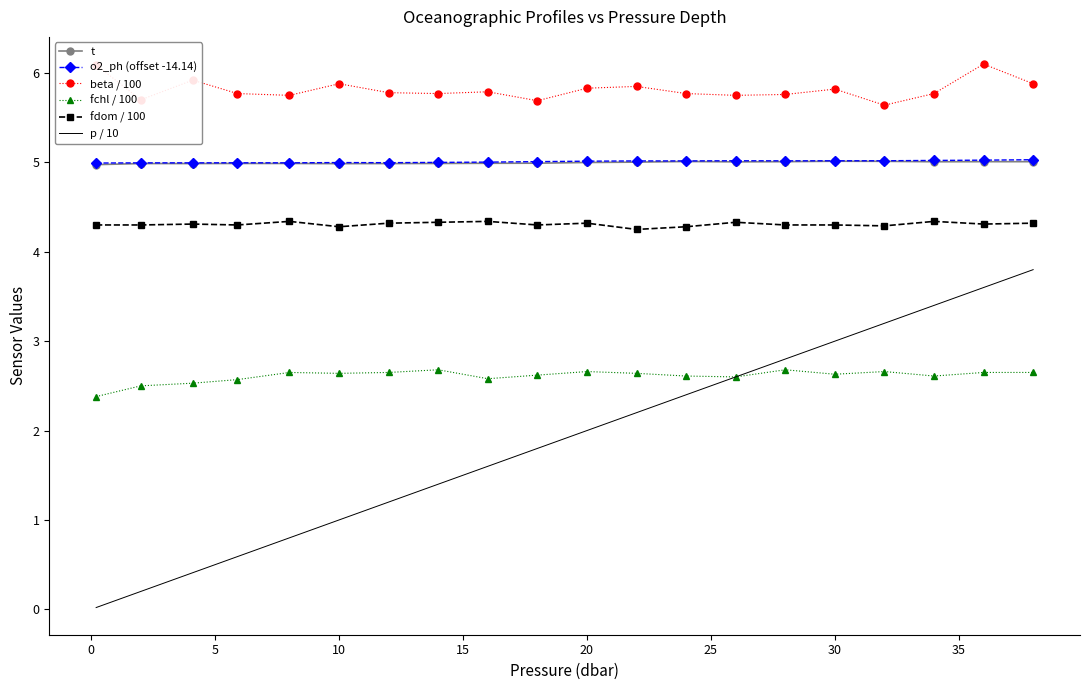

True or false: t and beta / 100 intersect in this chart.

False